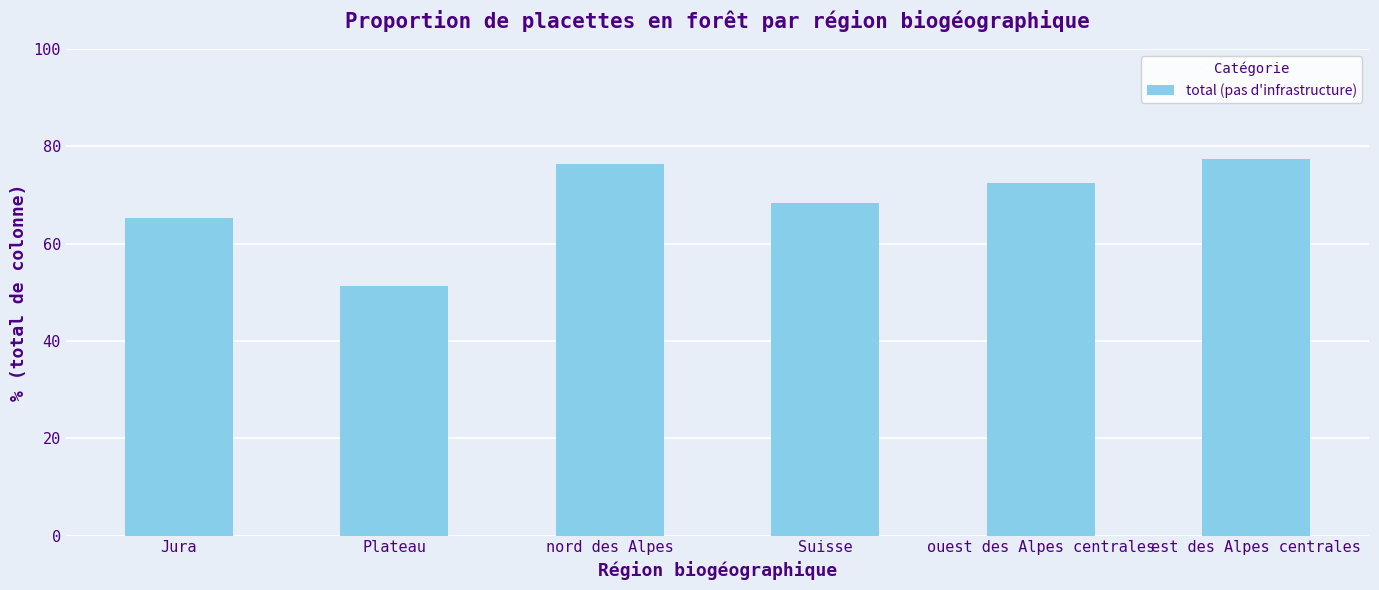

Are the bars horizontal?

No